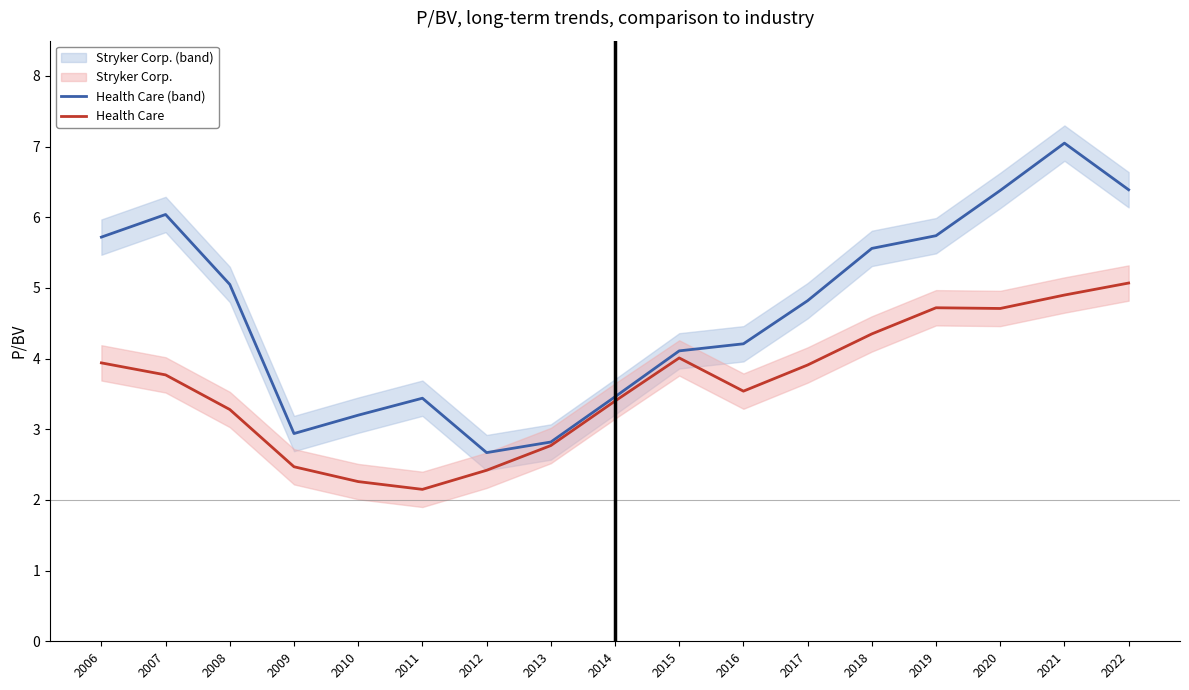

Which series has the widest spread of values?

Stryker Corp.